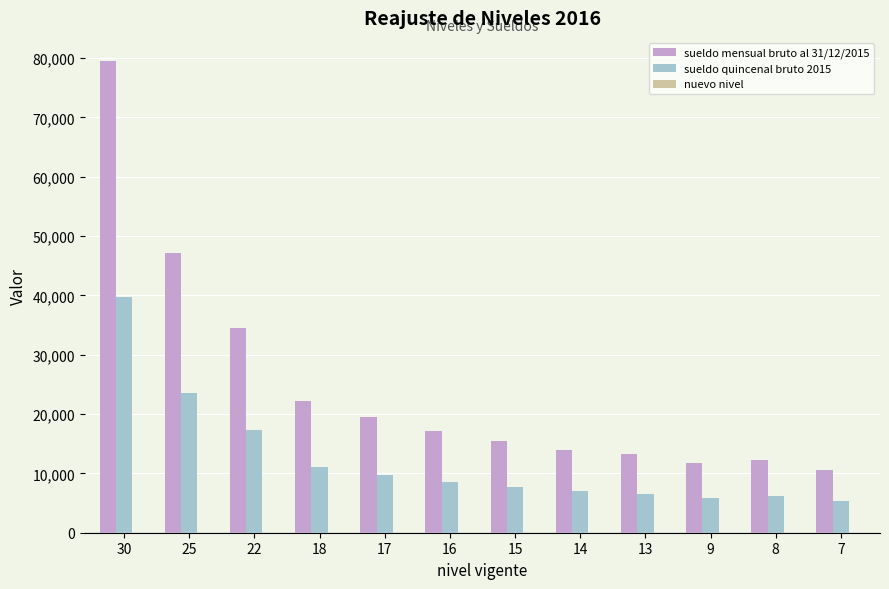

At which category is the sum across all series the highest?

30